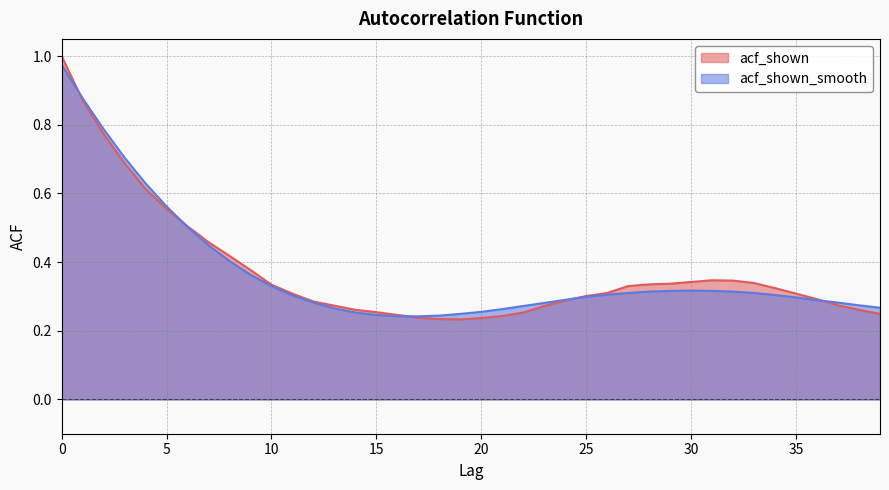

Reading left to right, list all the values displayed in this chart.

acf_shown: 0=1.0	1=0.9	2=0.8	3=0.7	4=0.6	5=0.6	6=0.5	7=0.5	8=0.4	9=0.4	10=0.3	11=0.3	12=0.3	13=0.3	14=0.3	15=0.3	16=0.2	17=0.2	18=0.2	19=0.2	20=0.2	21=0.2	22=0.3	23=0.3	24=0.3	25=0.3	26=0.3	27=0.3	28=0.3	29=0.3	30=0.3	31=0.3	32=0.3	33=0.3	34=0.3	35=0.3	36=0.3	37=0.3	38=0.3	39=0.2
acf_shown_smooth: 0=1.0	1=0.9	2=0.8	3=0.7	4=0.6	5=0.6	6=0.5	7=0.4	8=0.4	9=0.4	10=0.3	11=0.3	12=0.3	13=0.3	14=0.3	15=0.2	16=0.2	17=0.2	18=0.2	19=0.2	20=0.3	21=0.3	22=0.3	23=0.3	24=0.3	25=0.3	26=0.3	27=0.3	28=0.3	29=0.3	30=0.3	31=0.3	32=0.3	33=0.3	34=0.3	35=0.3	36=0.3	37=0.3	38=0.3	39=0.3